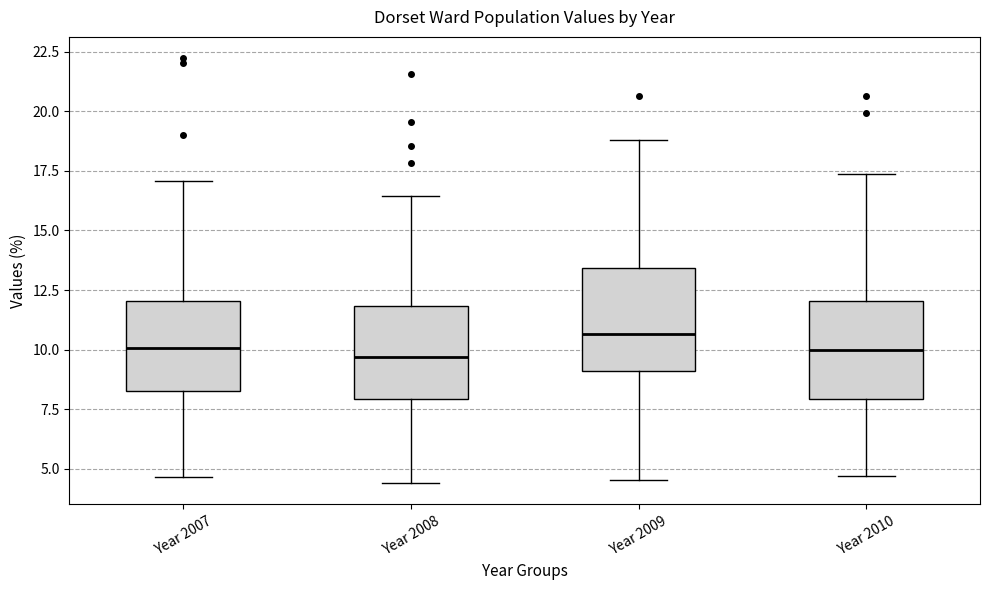

Reading left to right, read every box against the y-axis: the position of its median line, the range the box covers, and the ends of its whiskers. The values are not printed on the chart, so give them approximately, as read against the axis.

Year 2007: median 10.0, box 8.5 to 12.0, whiskers 4.5 to 17.0
Year 2008: median 9.5, box 8.0 to 12.0, whiskers 4.5 to 16.5
Year 2009: median 10.5, box 9.0 to 13.5, whiskers 4.5 to 19.0
Year 2010: median 10.0, box 8.0 to 12.0, whiskers 4.5 to 17.5